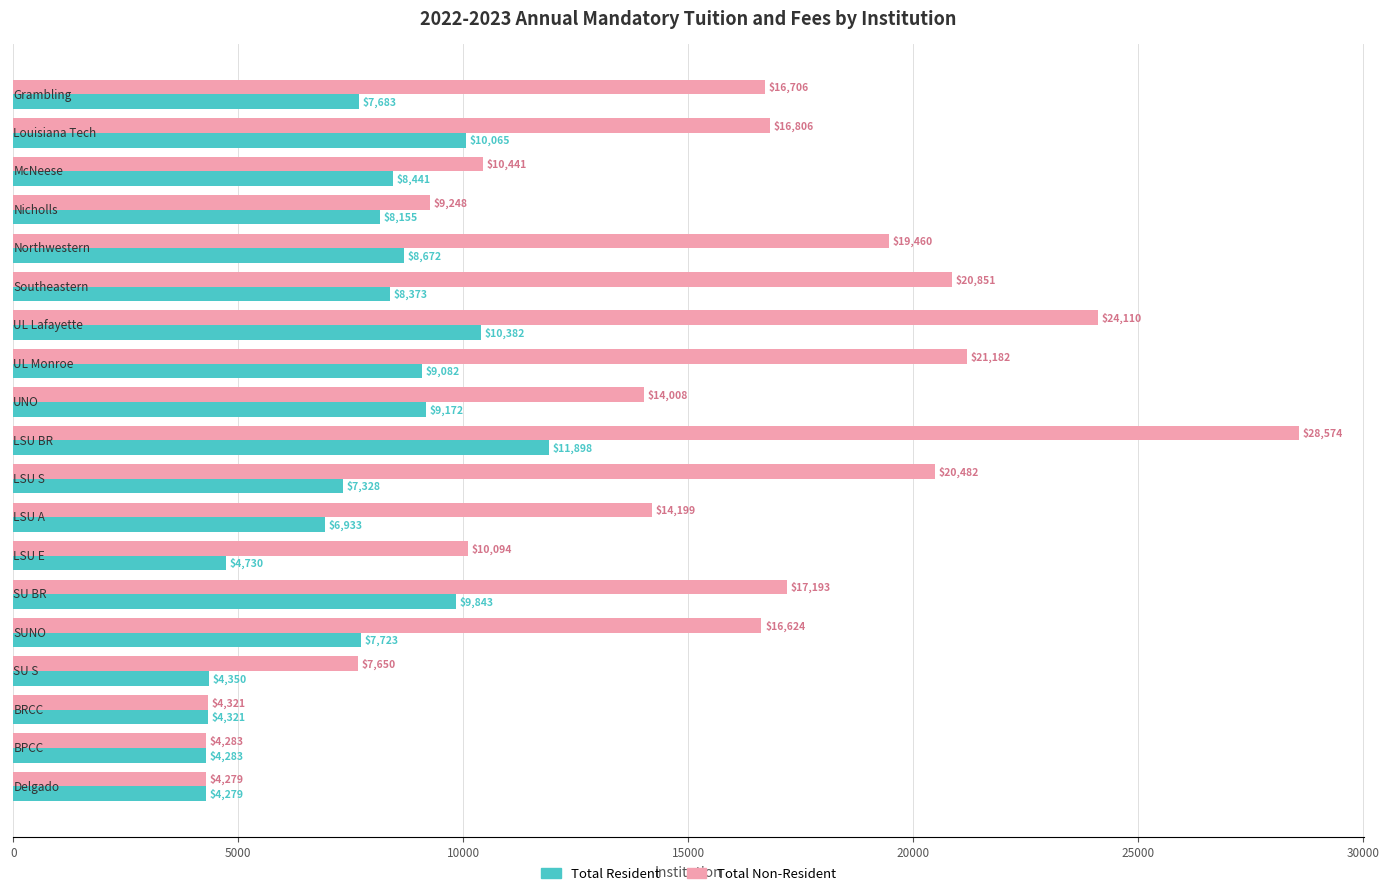

Which series has the largest total across all categories?

Total Non-Resident